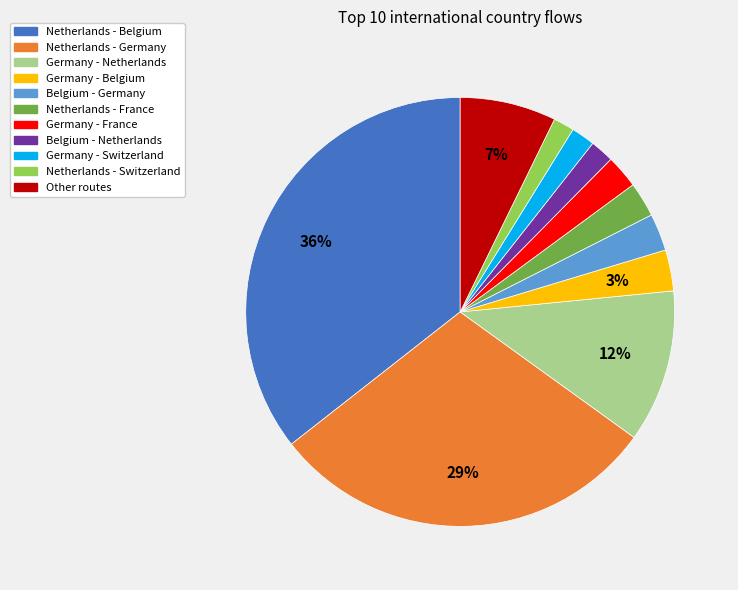

Between Netherlands - Germany and Belgium - Netherlands, which is larger?

Netherlands - Germany